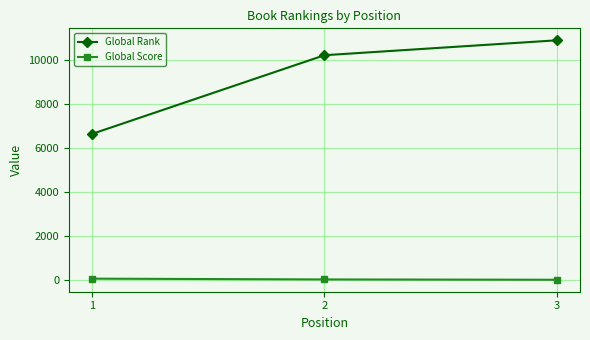

How many values in the Global Rank series are below 10216?

1